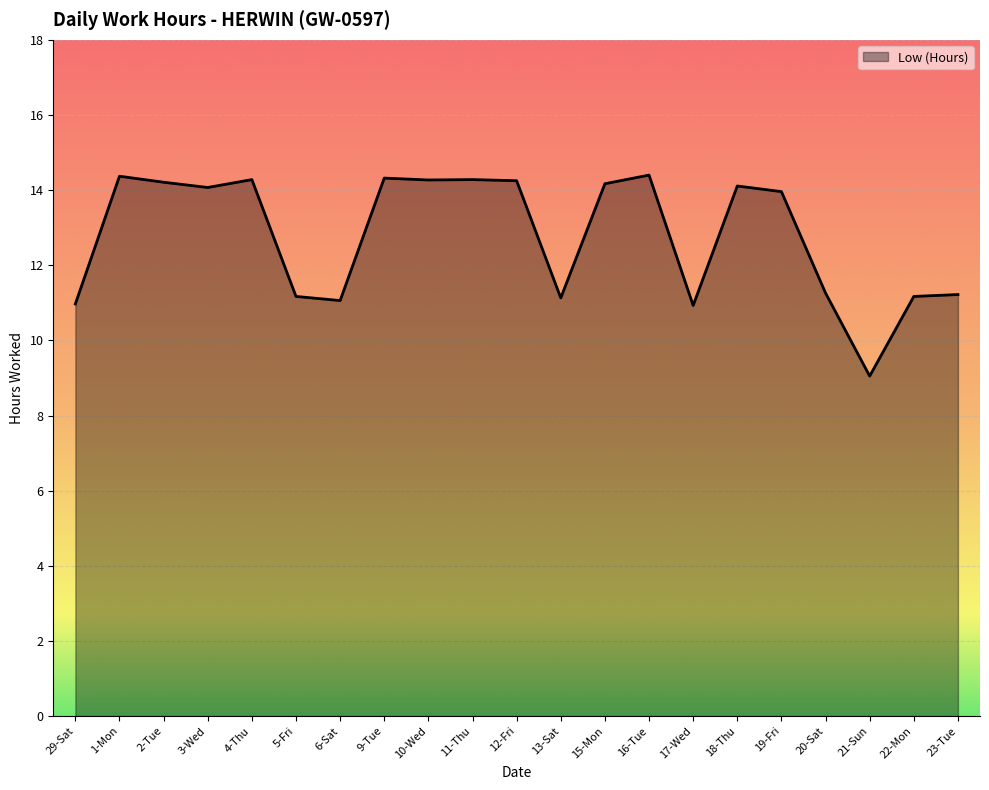

True or false: the data has more than 0 interior local peaks.

True